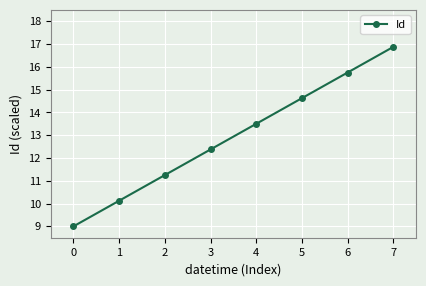

What is the value of the 8th point from the left?

16.9